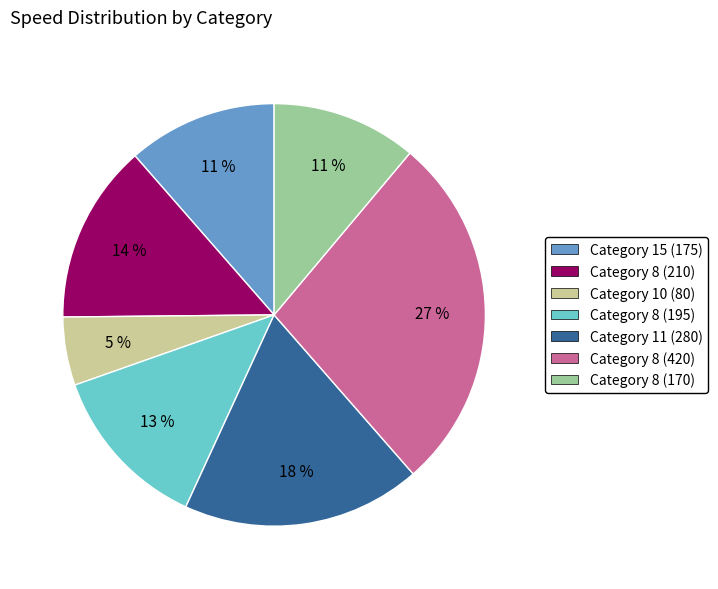

Is there any slice that represents more than half of the pie?

No